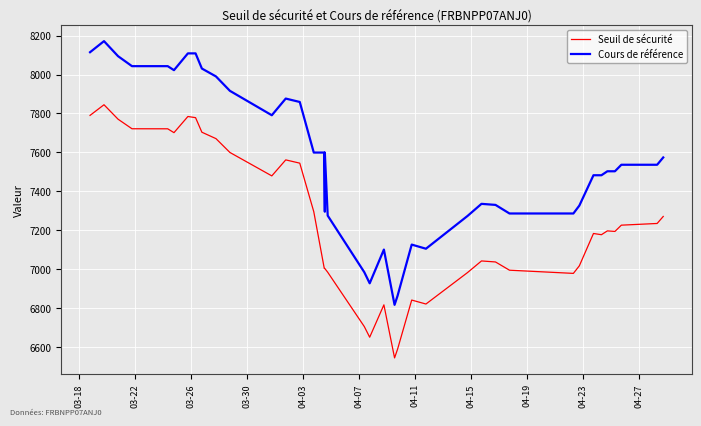

True or false: Cours de référence and Seuil de sécurité cross at least once.

False